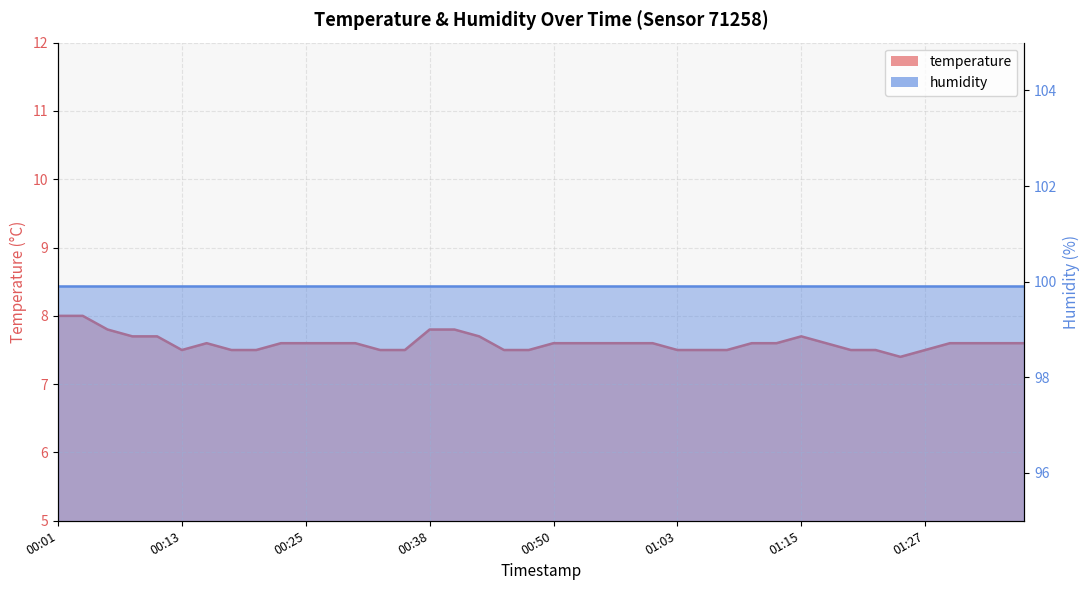

Rank the categories by value from highest to lowest.

00:01, 00:03, 00:06, 00:38, 00:41, 00:08, 00:11, 00:43, 01:15, 00:15, 00:23, 00:25, 00:28, 00:31, 00:50, 00:53, 00:55, 00:58, 01:00, 01:10, 01:12, 01:17, 01:30, 01:32, 01:34, 01:37, 00:13, 00:18, 00:20, 00:33, 00:36, 00:45, 00:48, 01:03, 01:05, 01:08, 01:20, 01:22, 01:27, 01:25